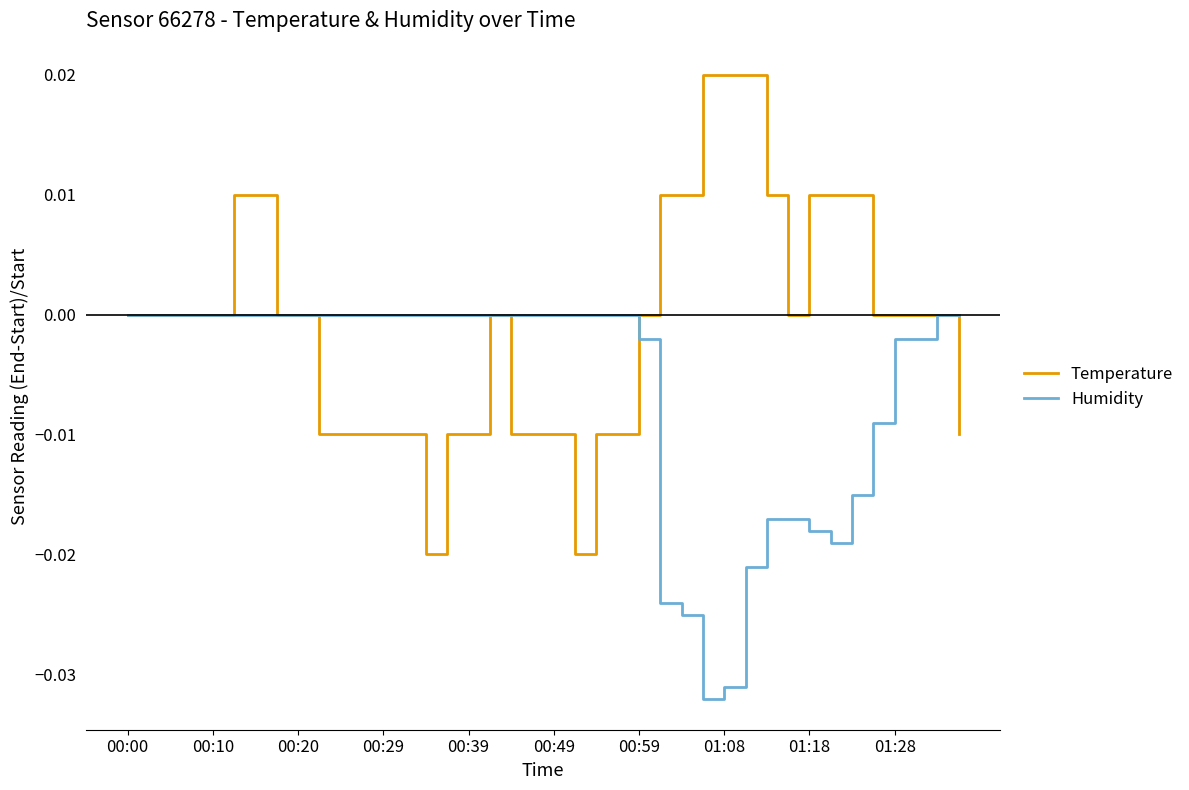

Which series has the largest total across all categories?

Temperature